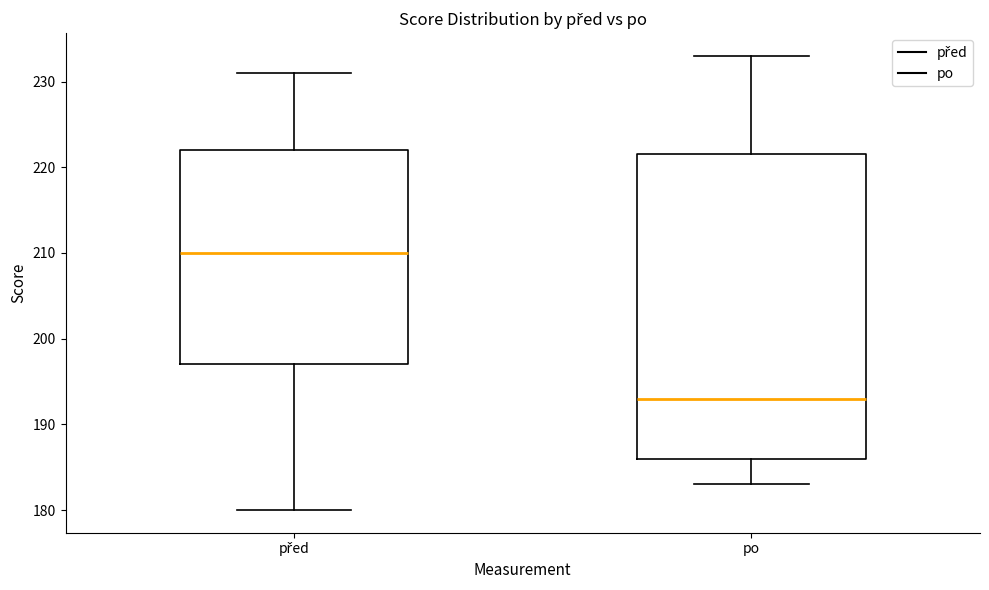

Reading left to right, transcribe this box plot: for each box, give where its median line is, the range the box spans, and where its two whiskers end, as read against the y-axis. The values are not printed on the chart, so give them approximately, as read against the axis.

před: median 210, box 197 to 222, whiskers 180 to 231
po: median 193, box 186 to 222, whiskers 183 to 233